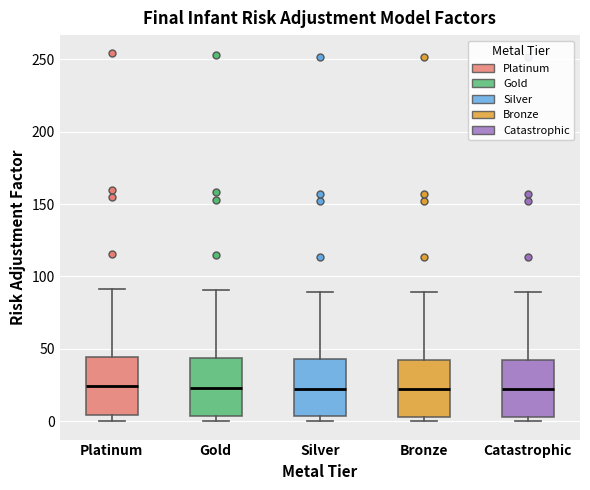

Reading left to right, transcribe this box plot: for each box, give where its median line is, the range the box spans, and where its two whiskers end, as read against the y-axis. The values are not printed on the chart, so give them approximately, as read against the axis.

Platinum: median 25, box 5 to 45, whiskers 0 to 90
Gold: median 25, box 5 to 45, whiskers 0 to 90
Silver: median 20, box 5 to 45, whiskers 0 to 90
Bronze: median 20, box 5 to 40, whiskers 0 to 90
Catastrophic: median 20, box 5 to 40, whiskers 0 to 90